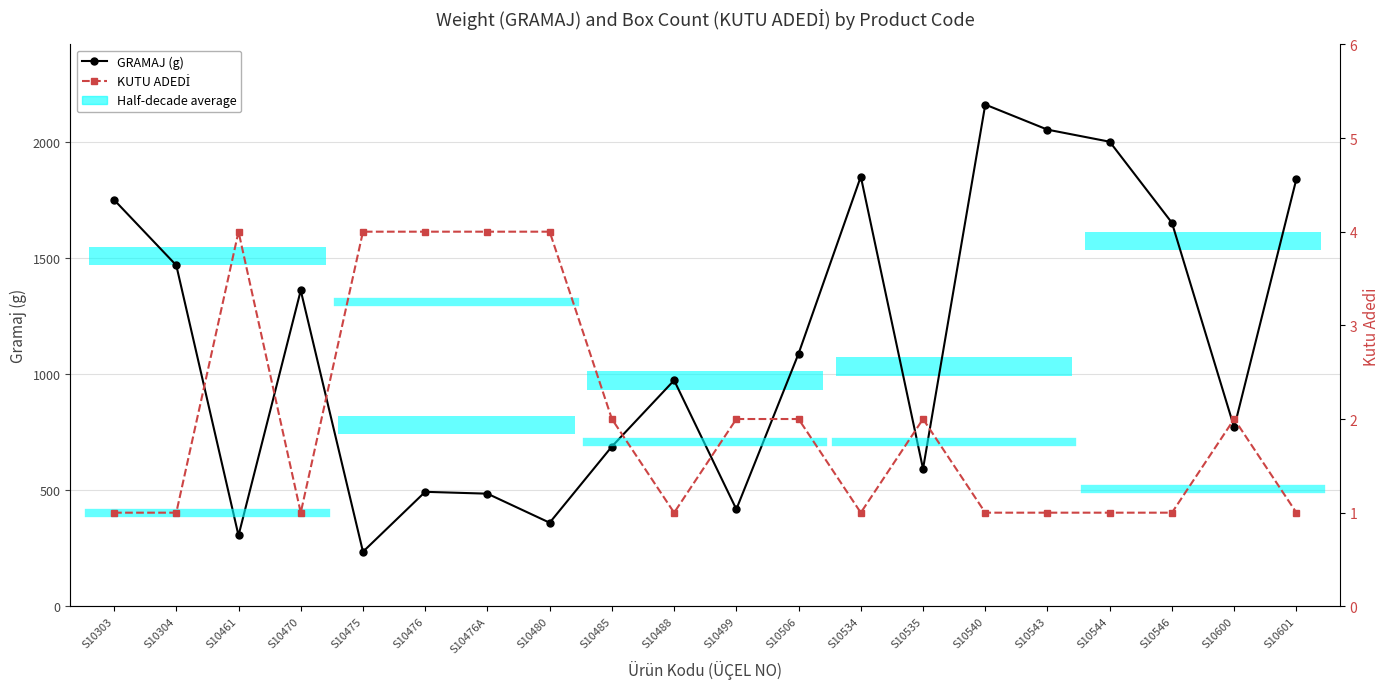

At S10470, list the series in order from smallest to largest.

KUTU ADEDİ, GRAMAJ